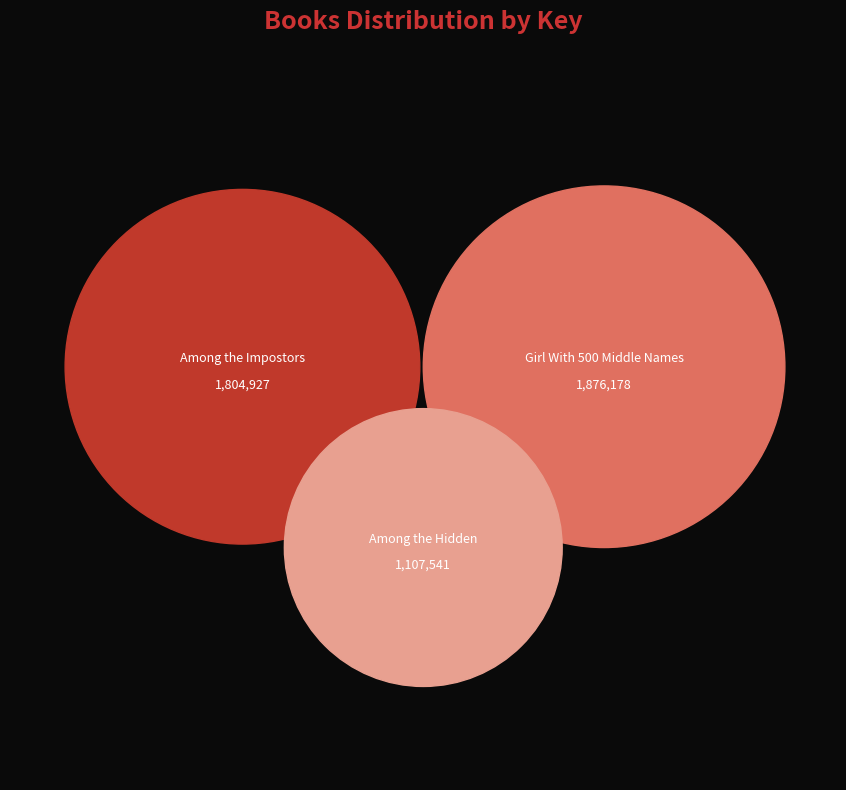

To the nearest percent, what is the difference between the Girl With 500 Middle Names and Among the Hidden slice percentages?

16%